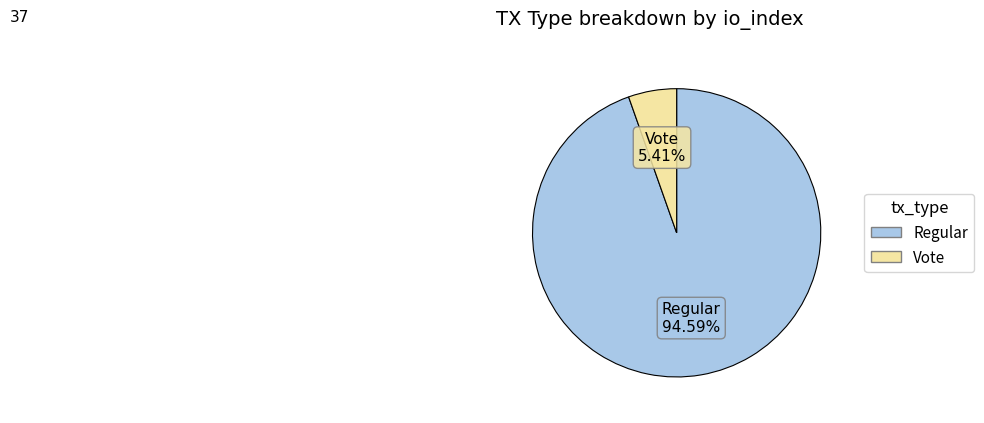

To the nearest percent, what is the difference between the largest and smallest slice percentages?

89%